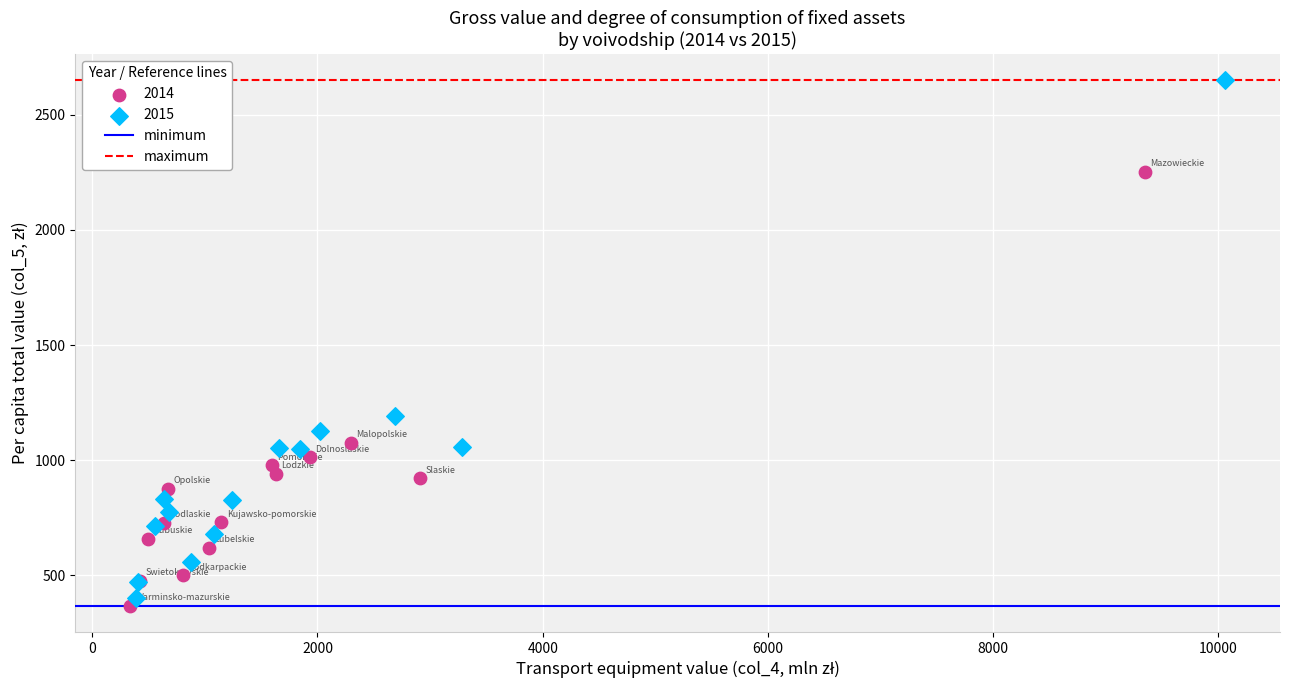

Which series has the largest Y range (max minus min)?

2015